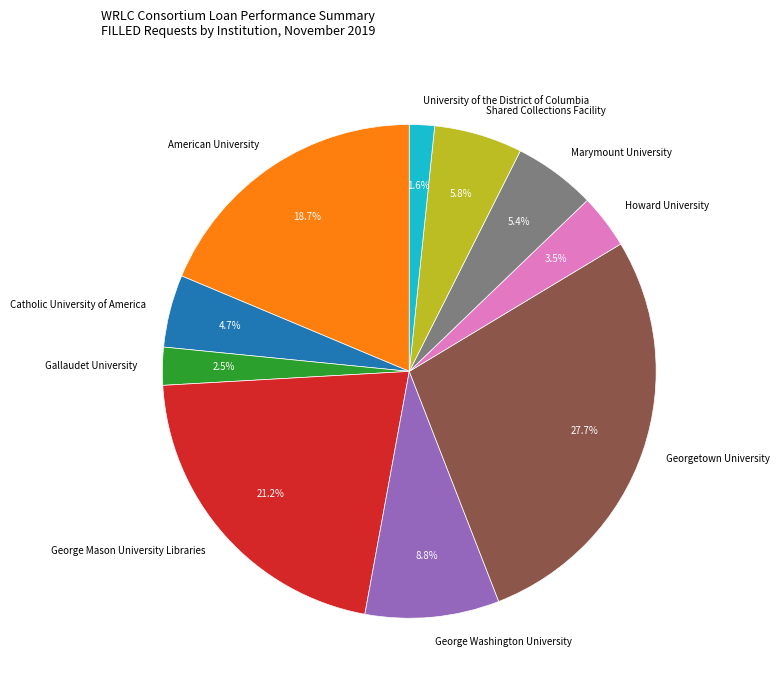

What is the smallest slice in the pie chart?

University of the District of Columbia